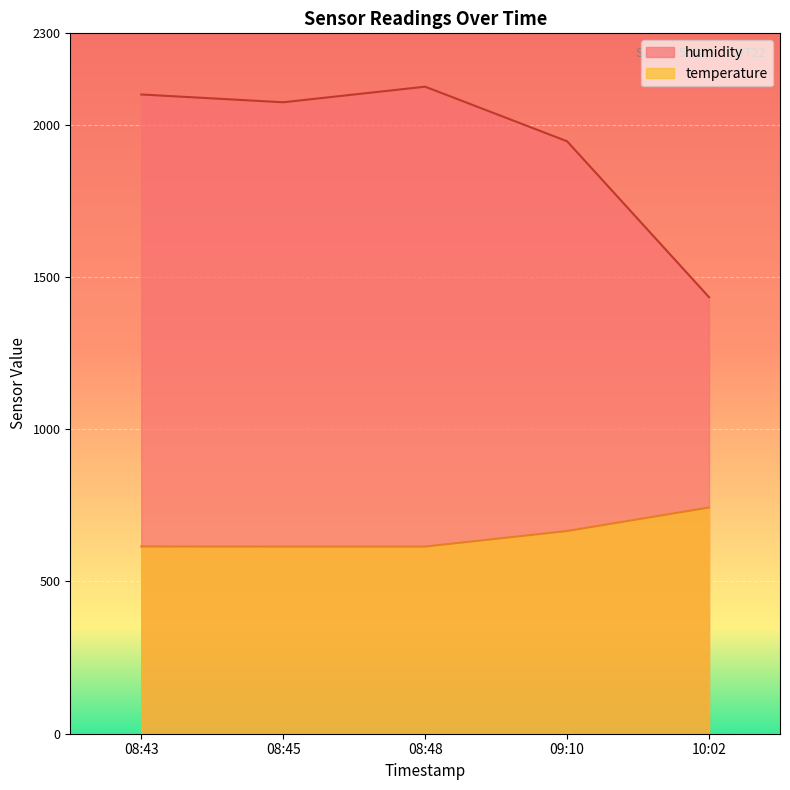

At which label is humidity closest to 1779?

09:10